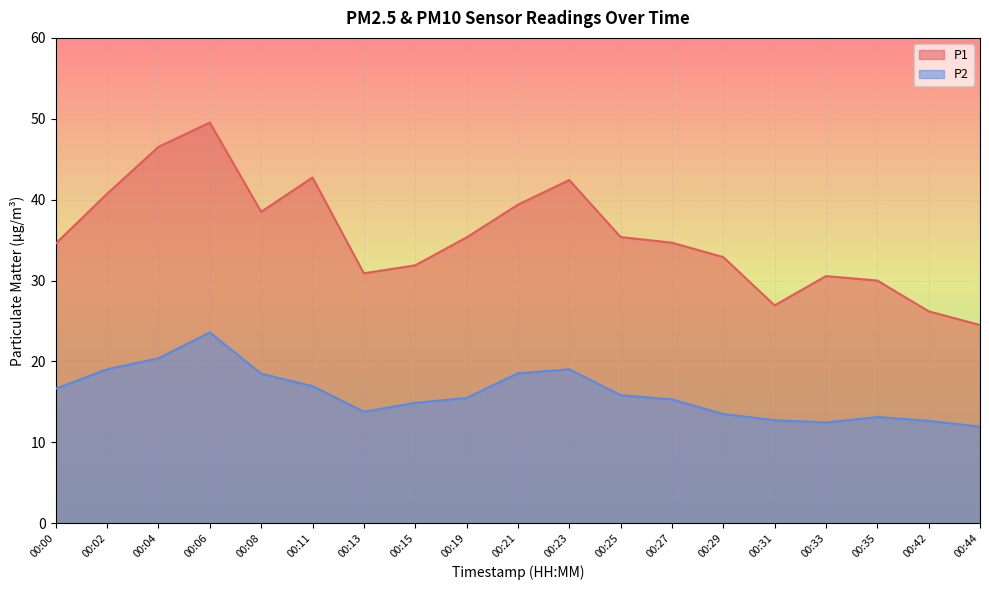

What is the value of the P1 point at the 2nd from the left?

40.7